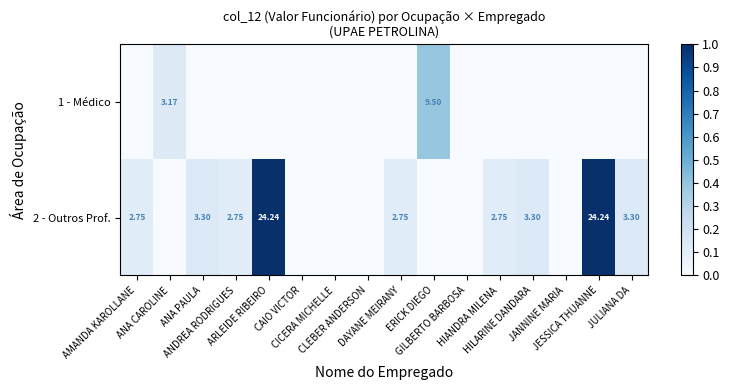

List the series in order of their peak value, lowest first.

1 - Médico, 2 - Outros Prof.